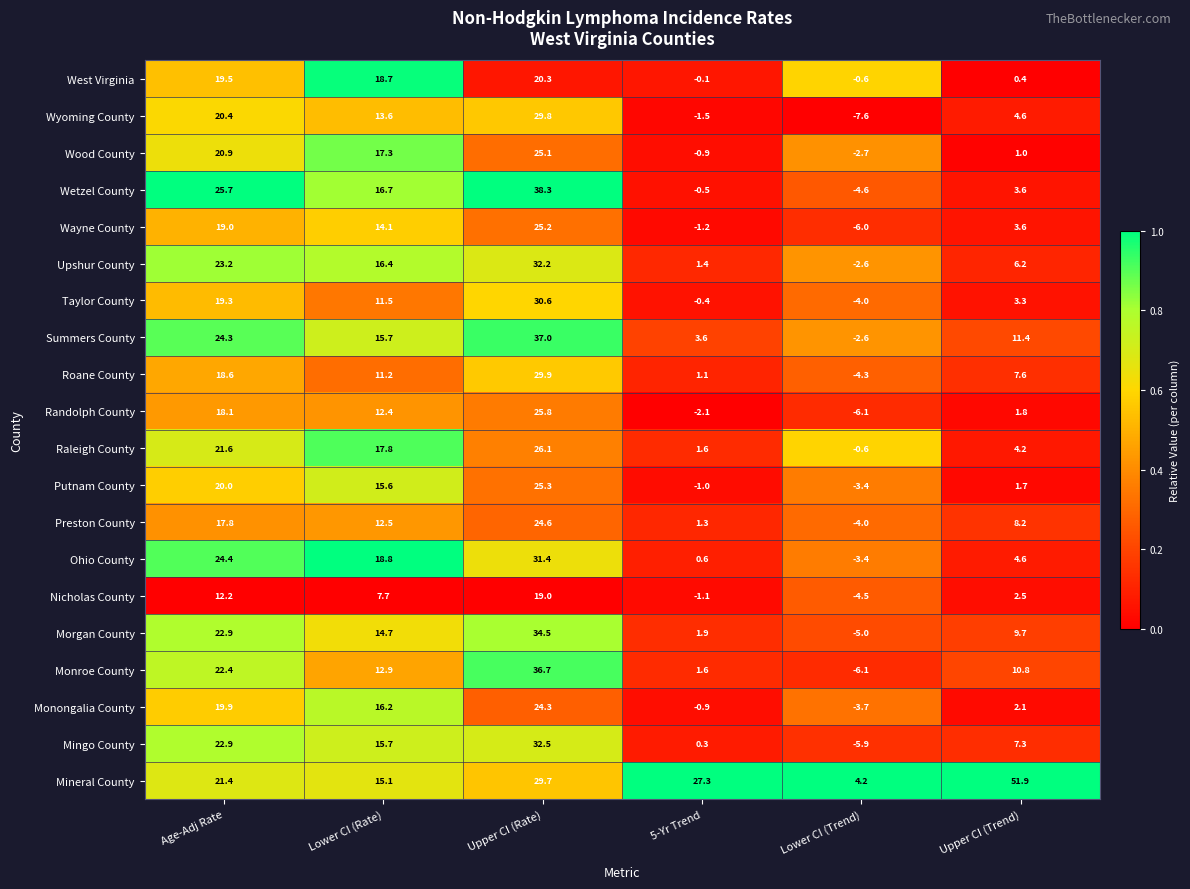

Where does the West Virginia series first go above 18?

Age-Adj Rate